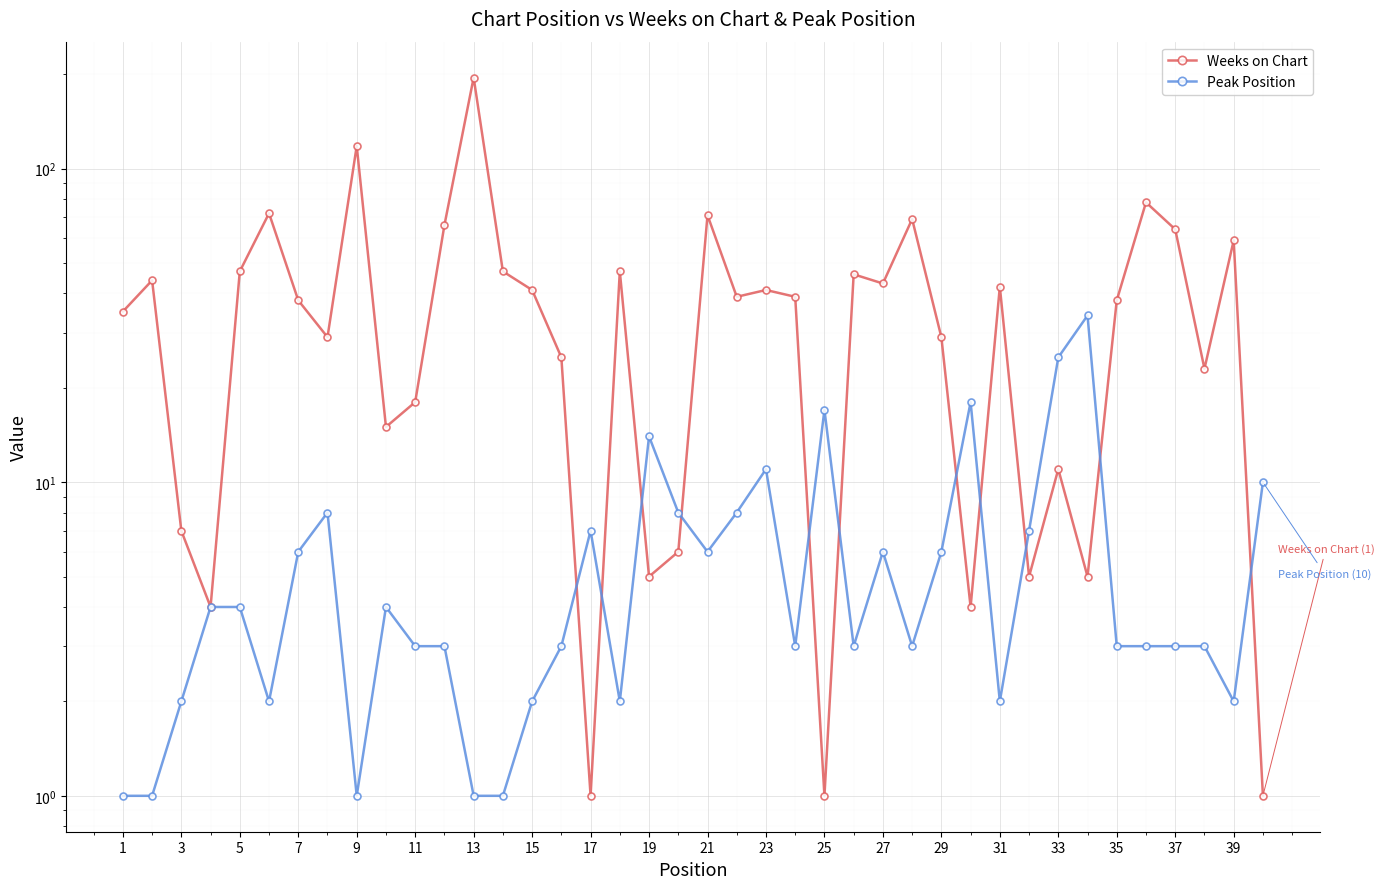

How many data points in Peak Position are above 3?

19